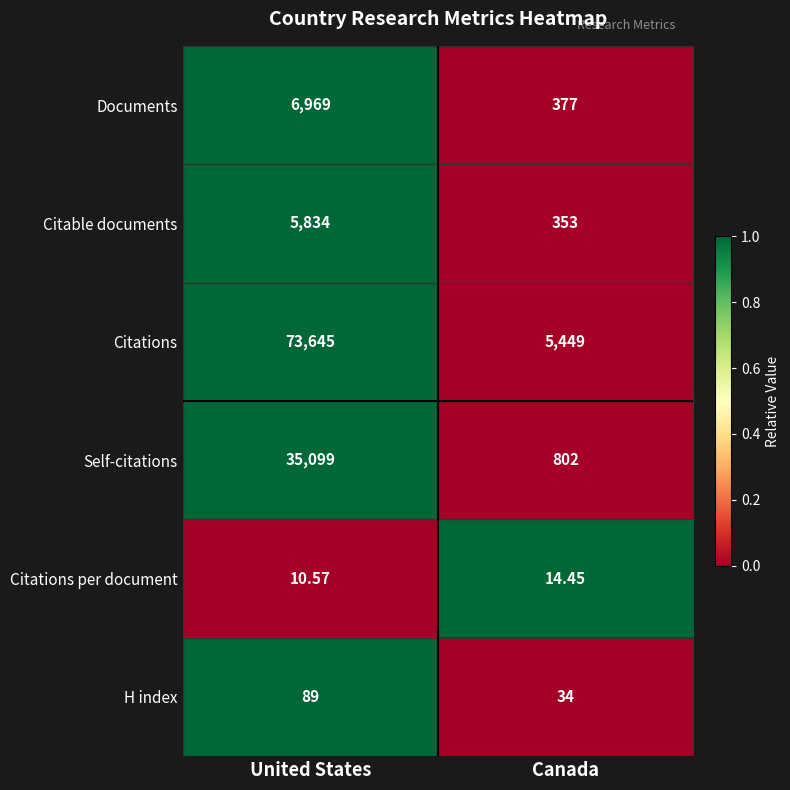

Which series has the largest range (max minus min)?

Citations